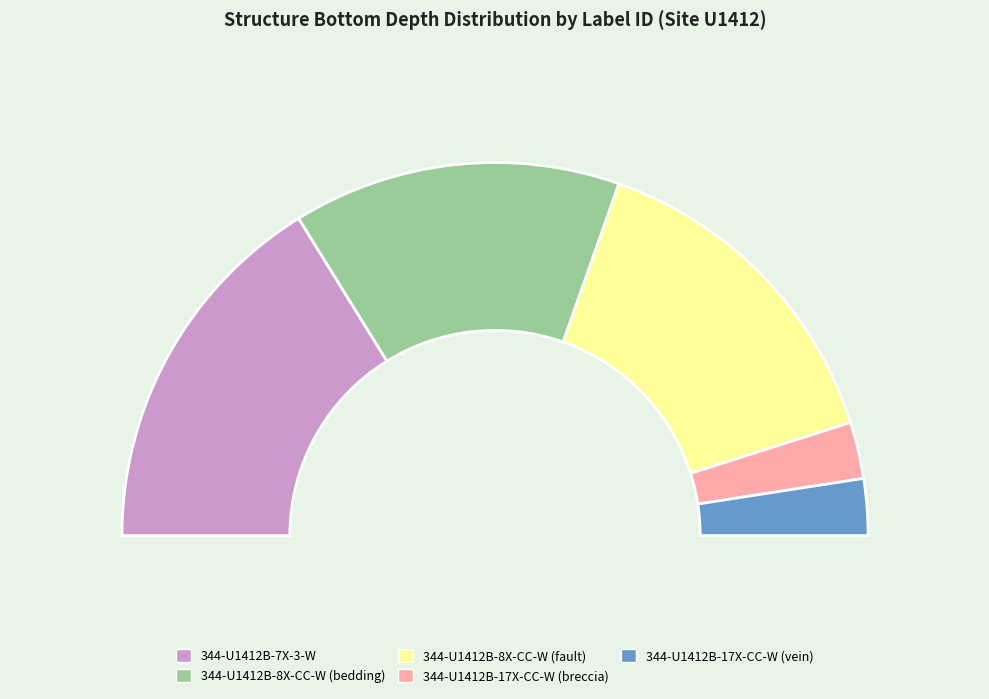

Which slice is the largest?

344-U1412B-7X-3-W